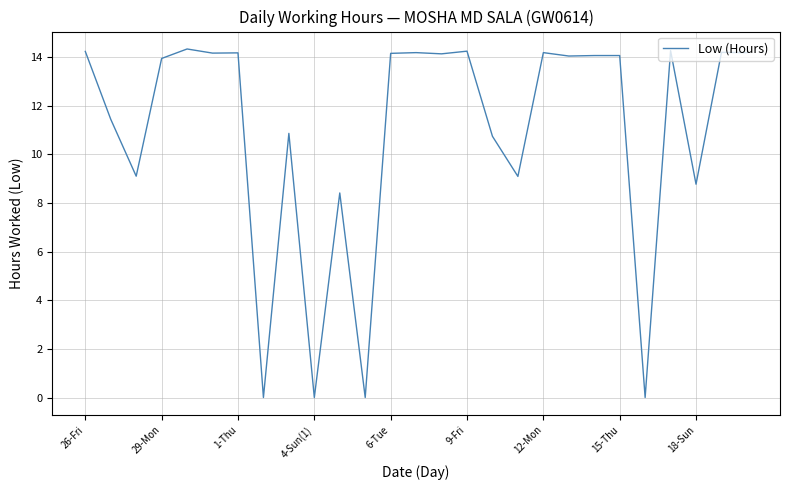

Is this an area chart (filled region under the line)?

No